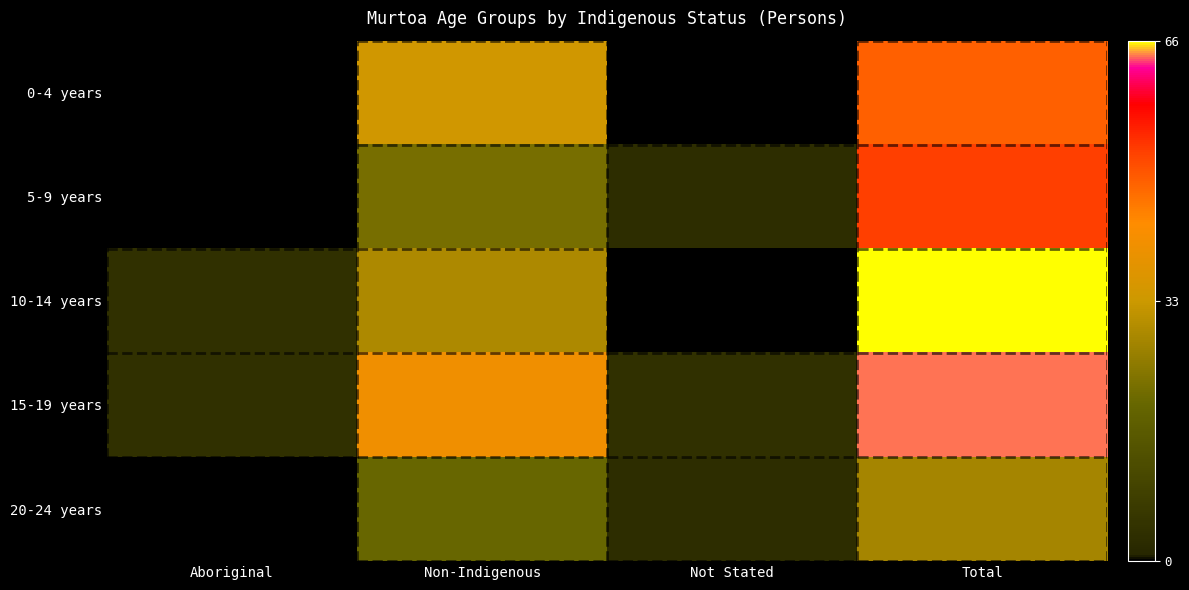

Which series has the largest range (max minus min)?

10-14 years